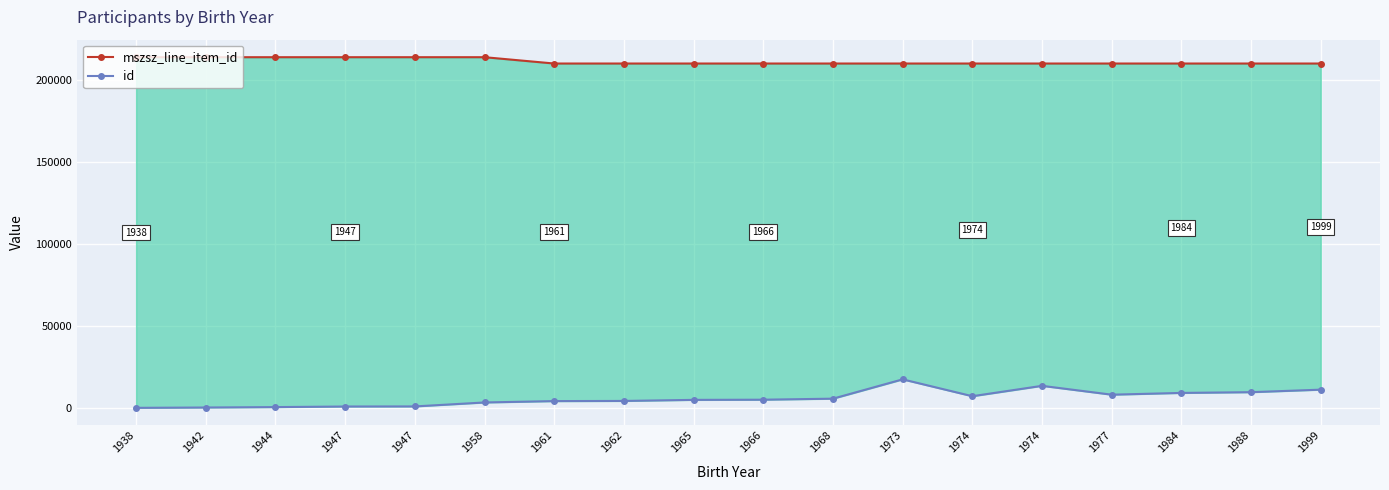

True or false: mszsz_line_item_id and id intersect in this chart.

False